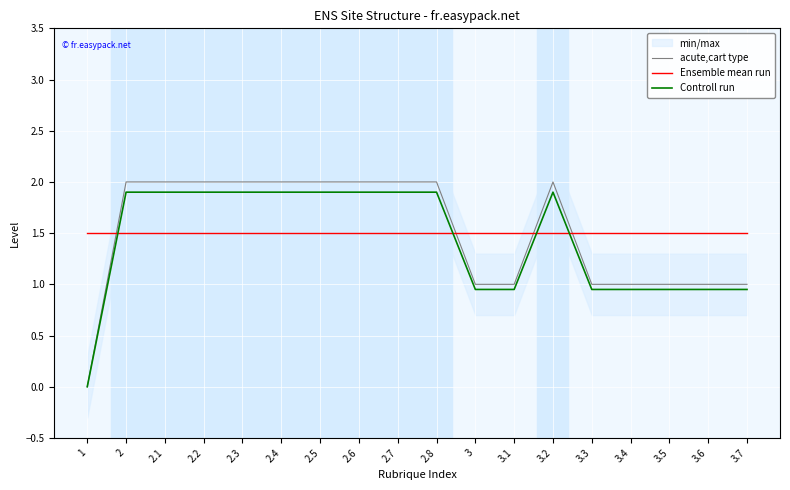

How many times do Ensemble mean run and acute,cart type cross each other?

4